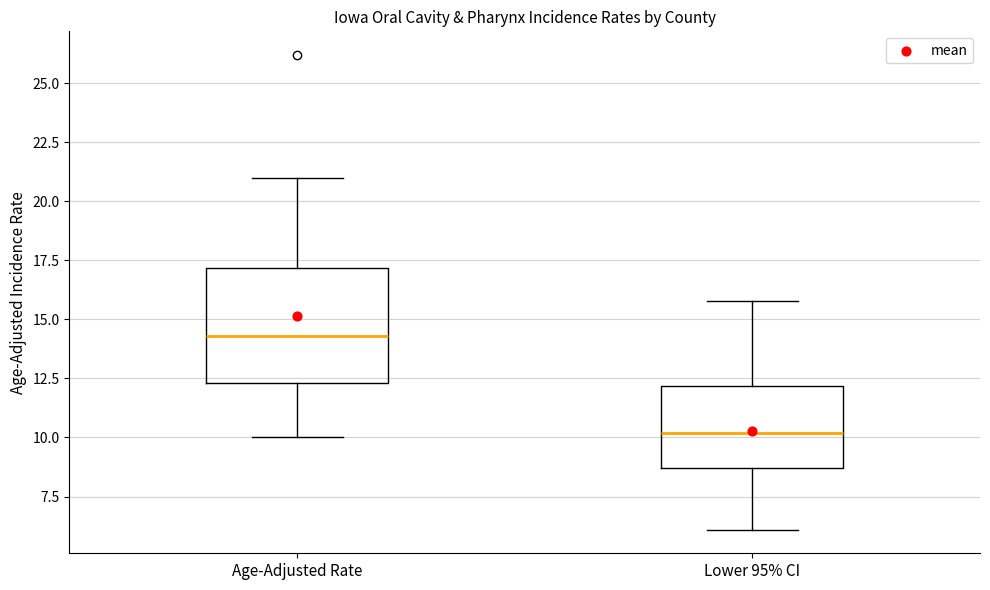

Which box has the lowest median line?

Lower 95% CI